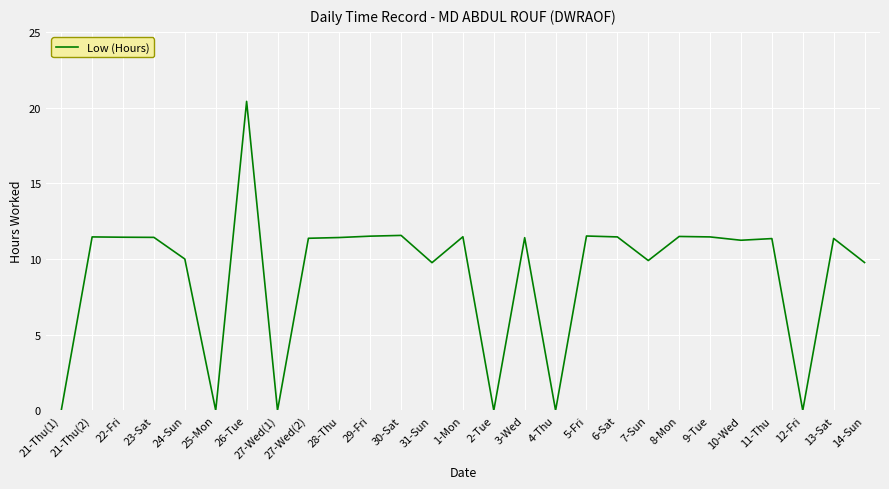

True or false: the data shows 2.9 at 23-Sat.

False